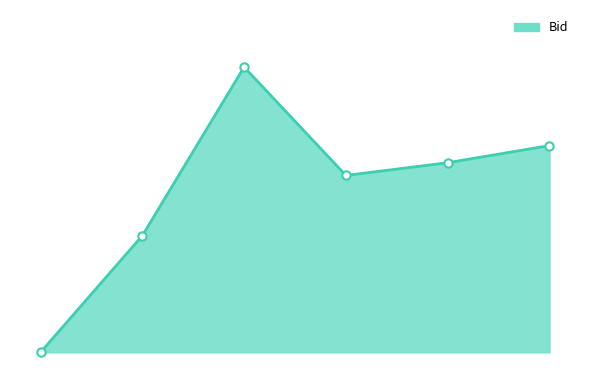

What is the label of the 4th point from the left?

08:03:35.806